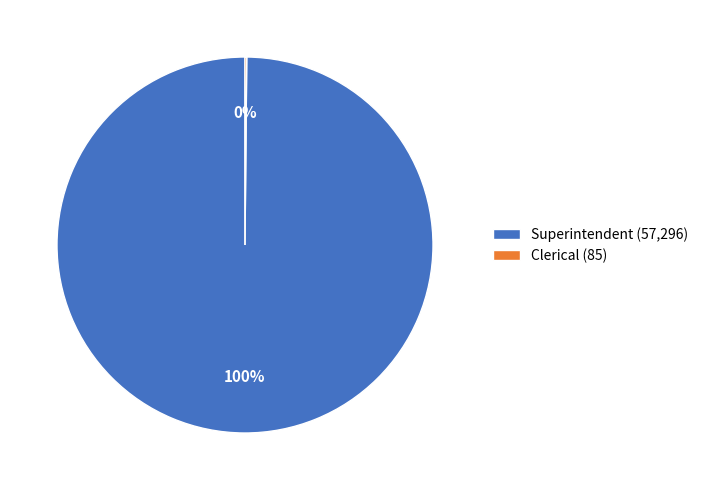

The Superintendent slice represents 93% of the pie. True or false?

False